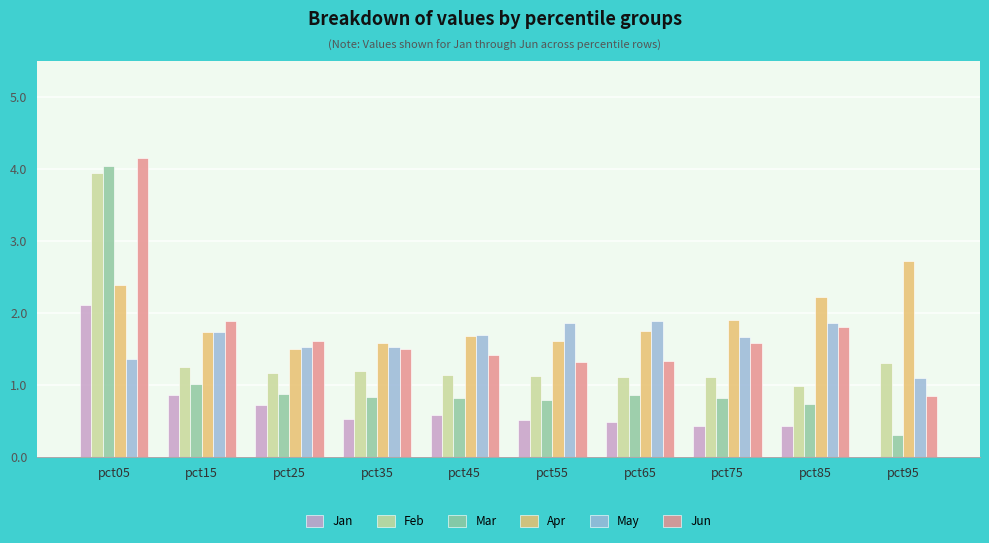

At which label does Jun first exceed 1?

pct05